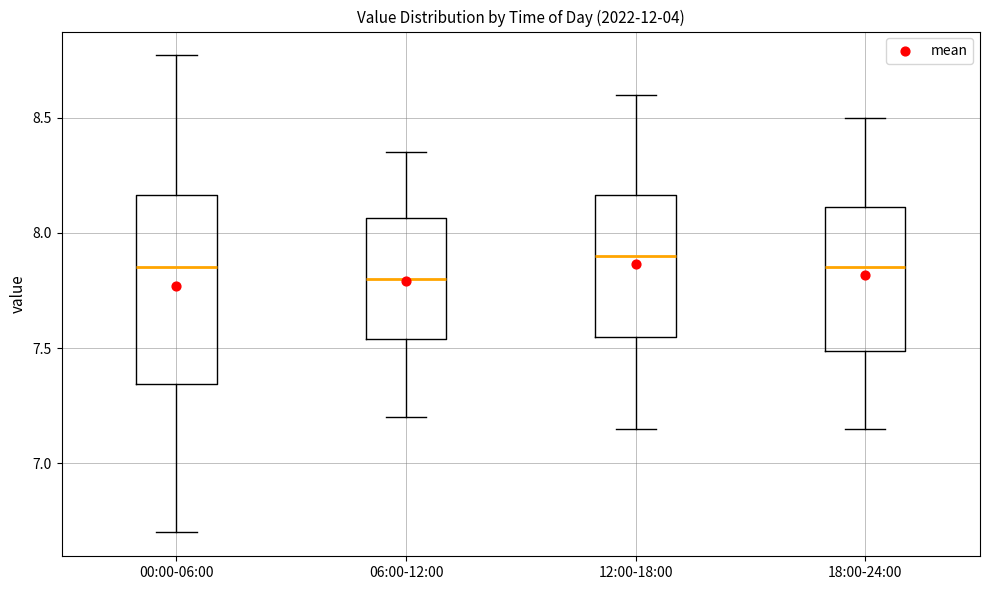

Reading left to right, transcribe this box plot: for each box, give where its median line is, the range the box spans, and where its two whiskers end, as read against the y-axis. The values are not printed on the chart, so give them approximately, as read against the axis.

00:00-06:00: median 7.85, box 7.35 to 8.15, whiskers 6.70 to 8.75
06:00-12:00: median 7.80, box 7.55 to 8.05, whiskers 7.20 to 8.35
12:00-18:00: median 7.90, box 7.55 to 8.15, whiskers 7.15 to 8.60
18:00-24:00: median 7.85, box 7.50 to 8.10, whiskers 7.15 to 8.50